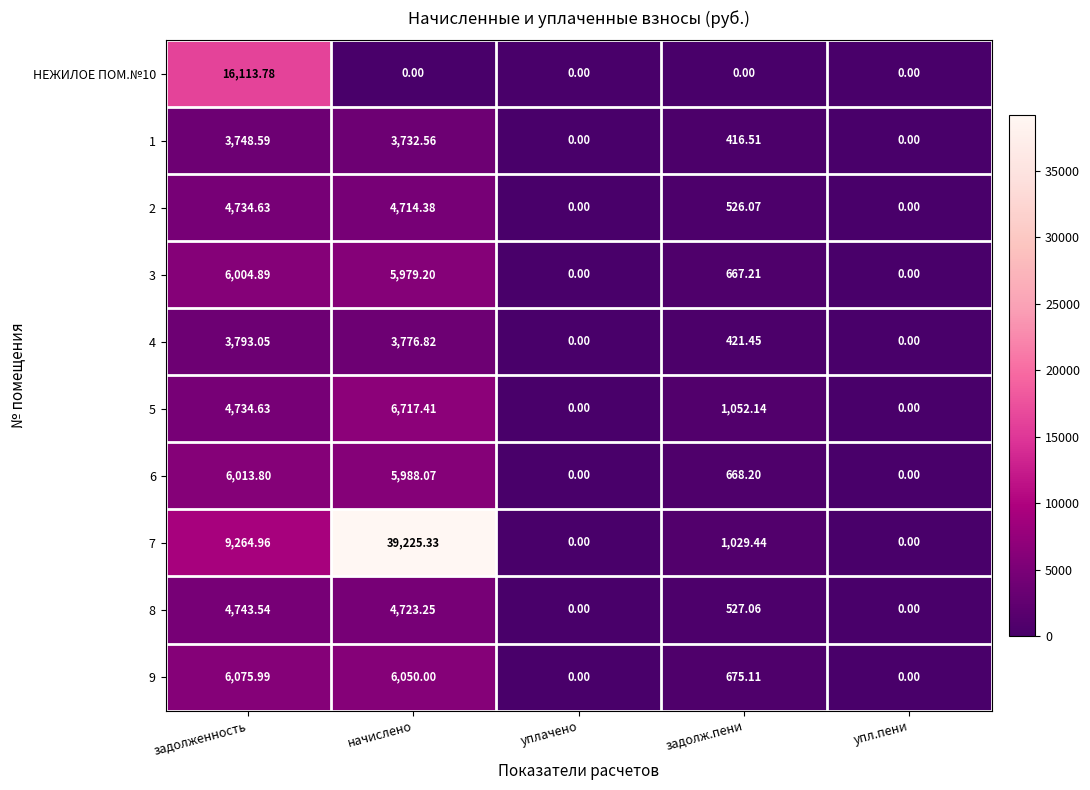

At which category is the sum across all series the highest?

начислено